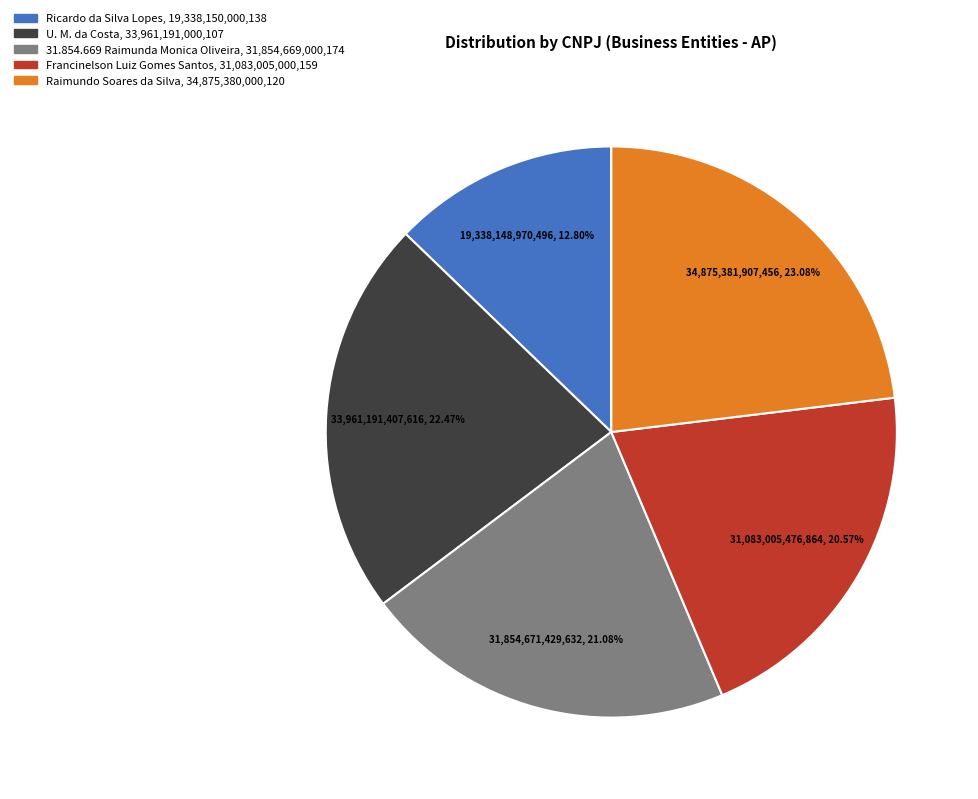

To the nearest percent, what is the average slice percentage?

20%